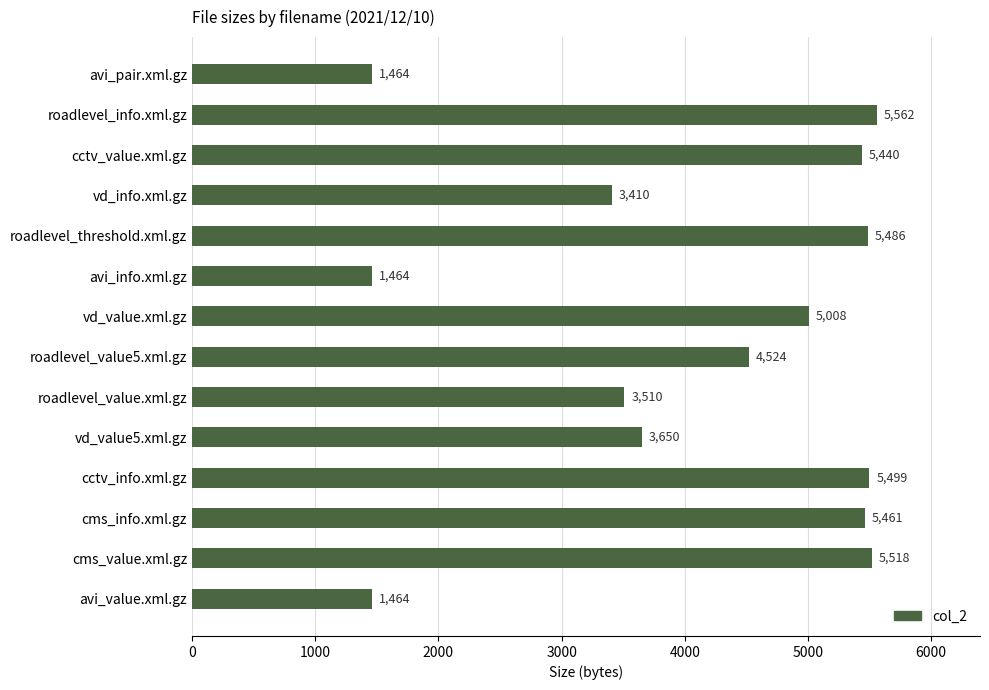

Does the chart contain stacked bars?

No